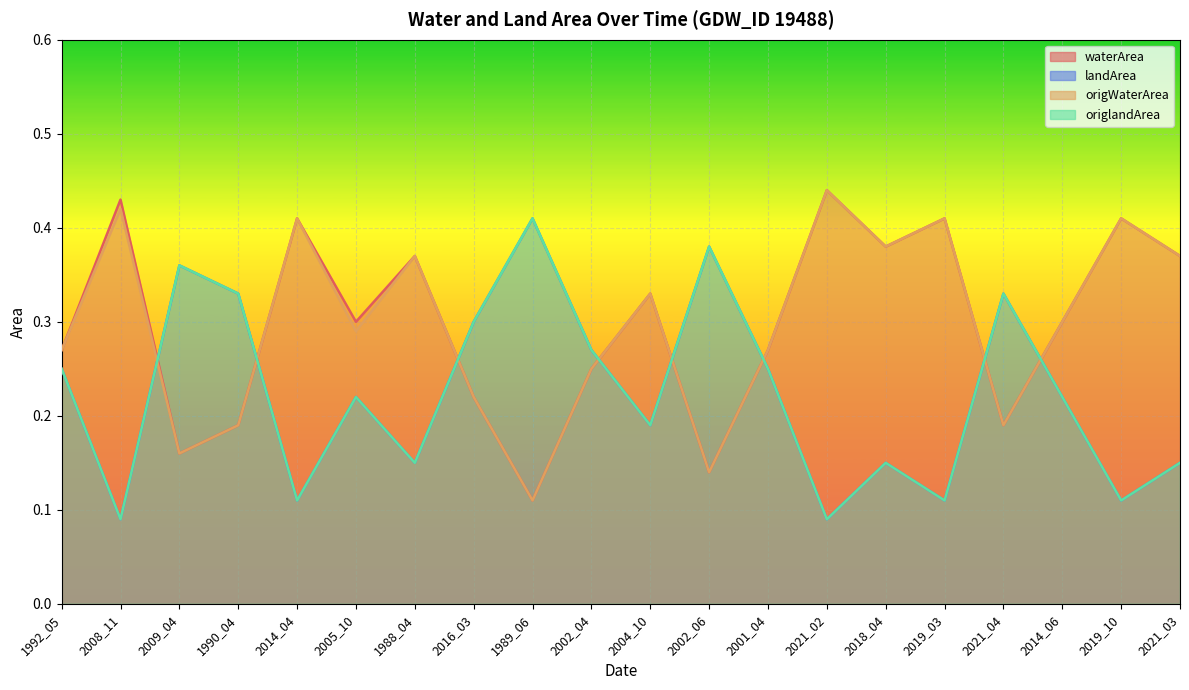

How many lines are shown in the chart?

4